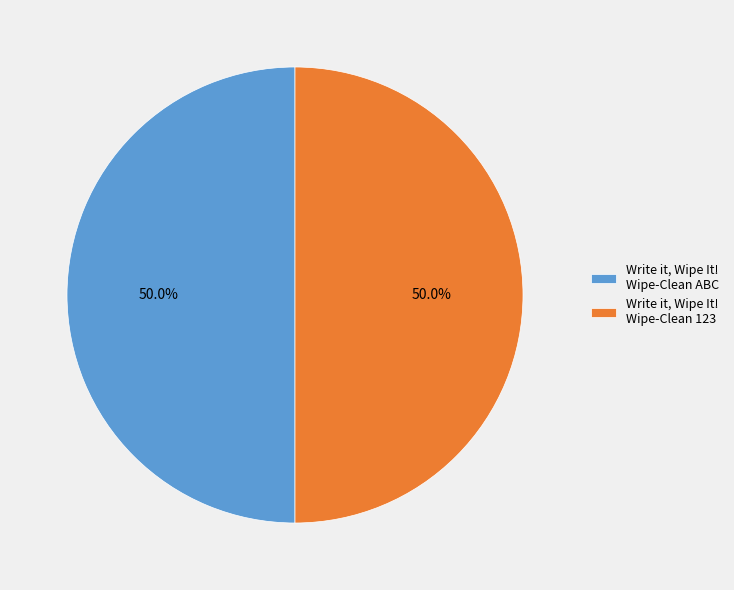

Combined, do Write it, Wipe It! Wipe-Clean 123 and Write it, Wipe It! Wipe-Clean ABC account for over 50%?

Yes